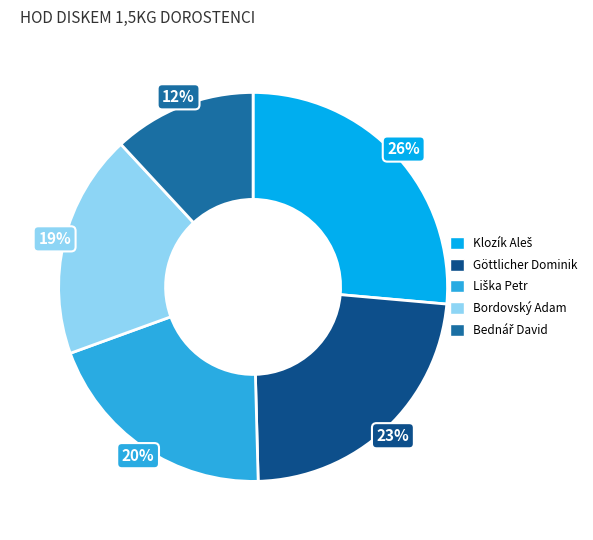

How many segments does this pie chart have?

5